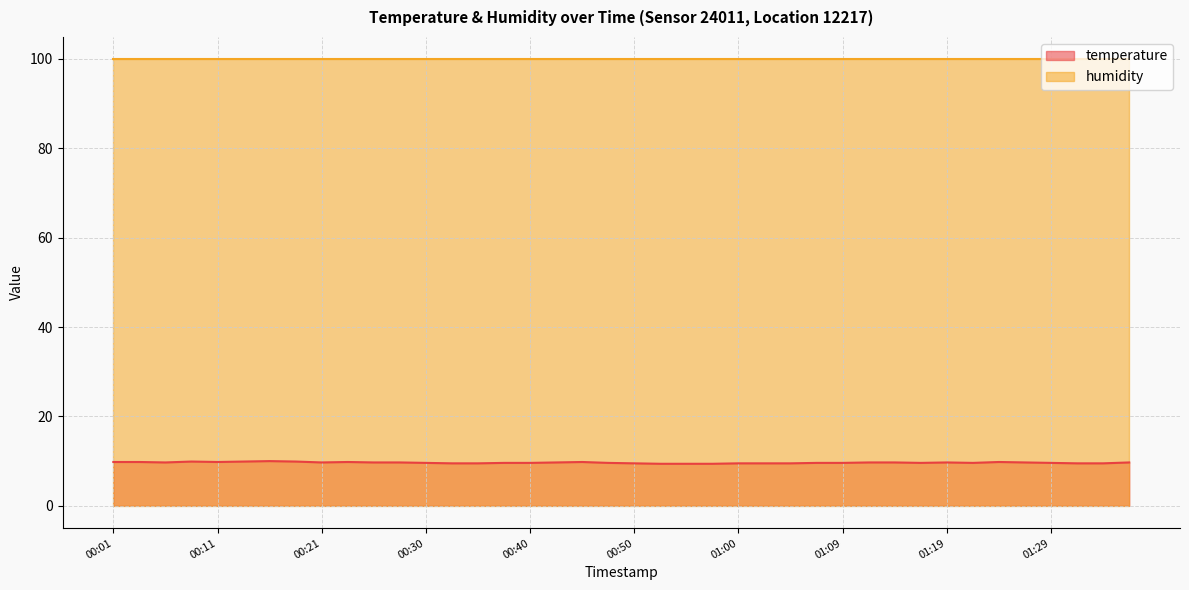

What is the difference between the maximum and minimum values?

0.6